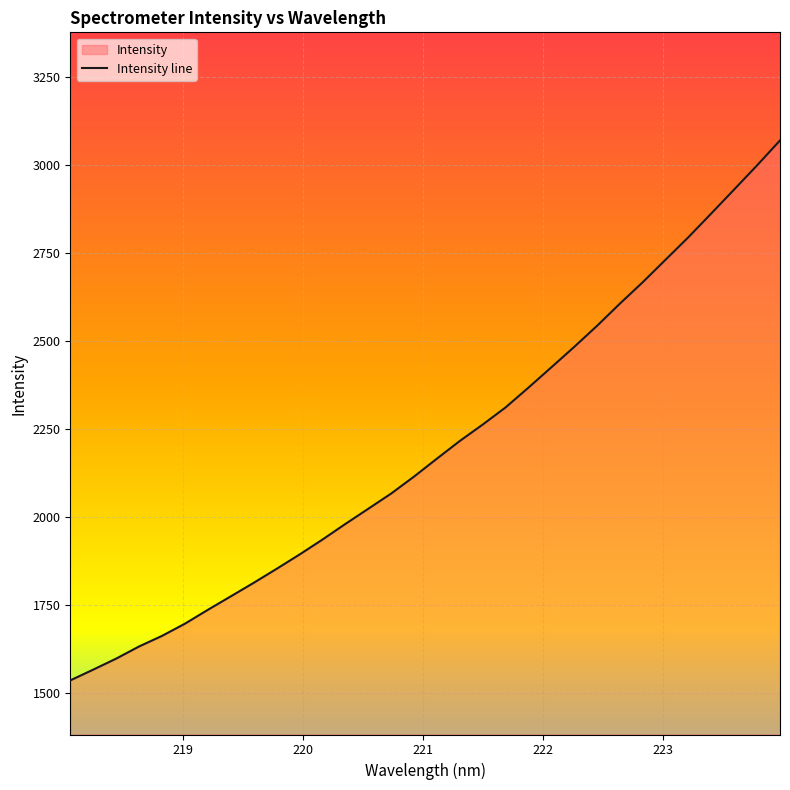

What is the smallest value displayed?

1537.0